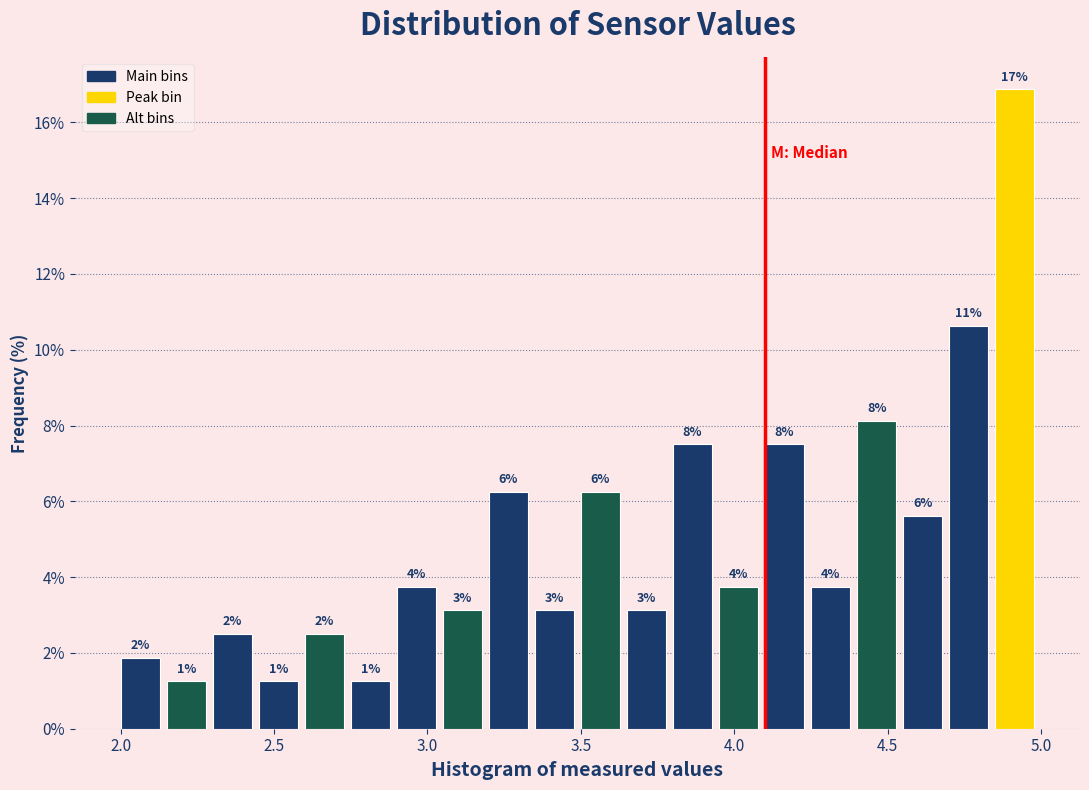

Around what value on the x-axis is the tallest bar? Give the approximate position of its centre, as read against the axis.

4.90